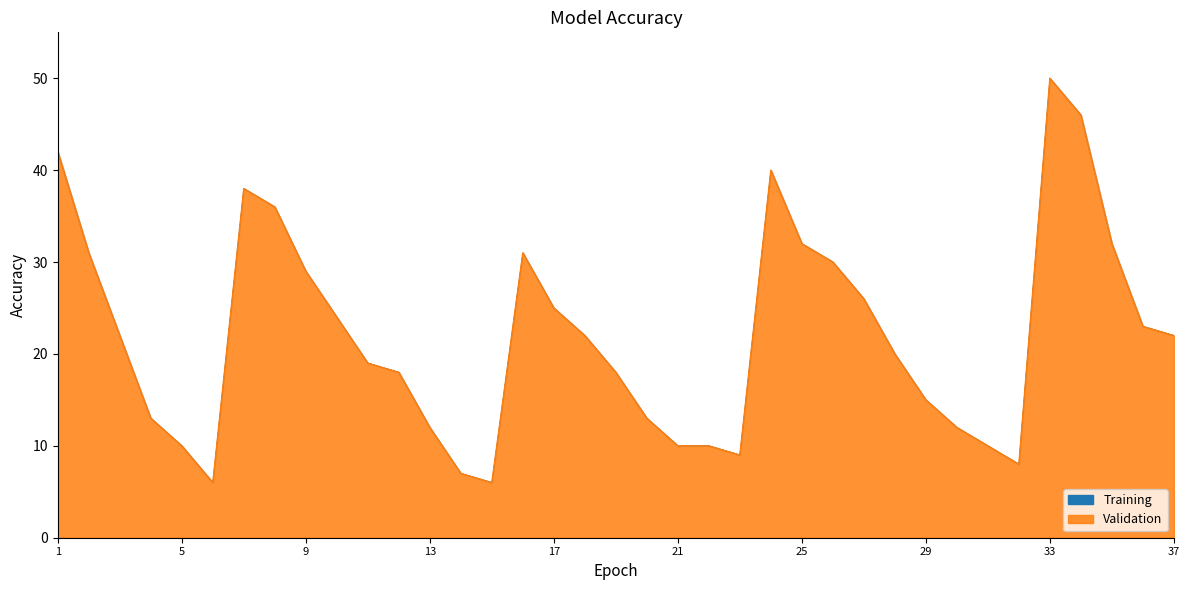

List the labels in order of Training value, largest first.

33, 34, 1, 24, 7, 8, 25, 35, 2, 16, 26, 9, 27, 17, 10, 36, 3, 18, 37, 28, 11, 12, 19, 29, 4, 20, 13, 30, 5, 21, 22, 31, 23, 32, 14, 6, 15